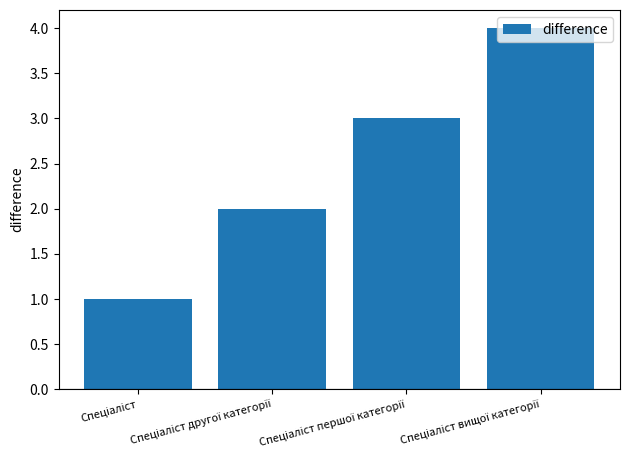

What is the greatest value displayed?

4